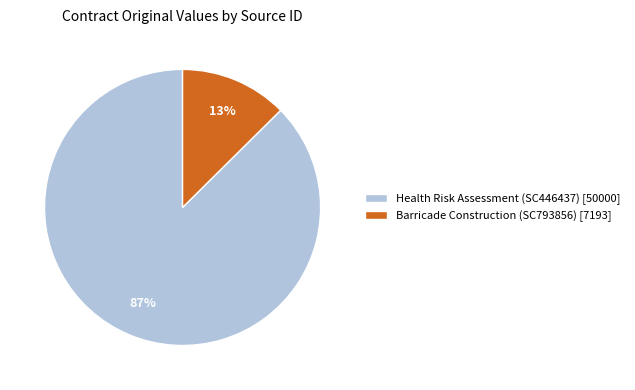

How many segments does this pie chart have?

2